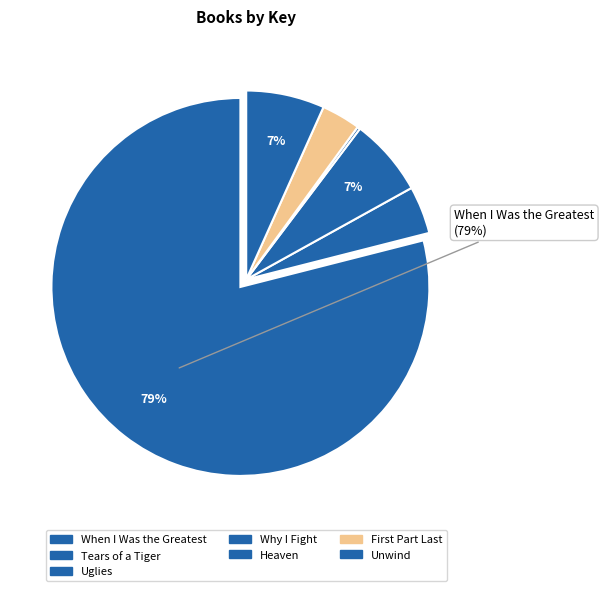

Is there any slice that represents more than half of the pie?

Yes